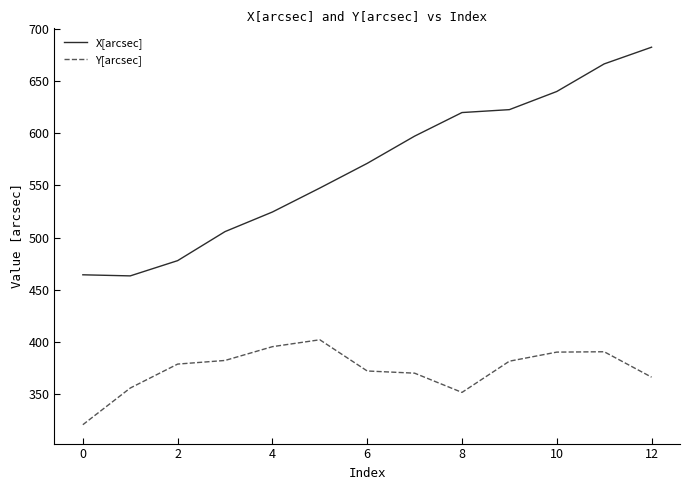

What is the difference between the maximum and minimum values in the Y[arcsec] series?

81.5